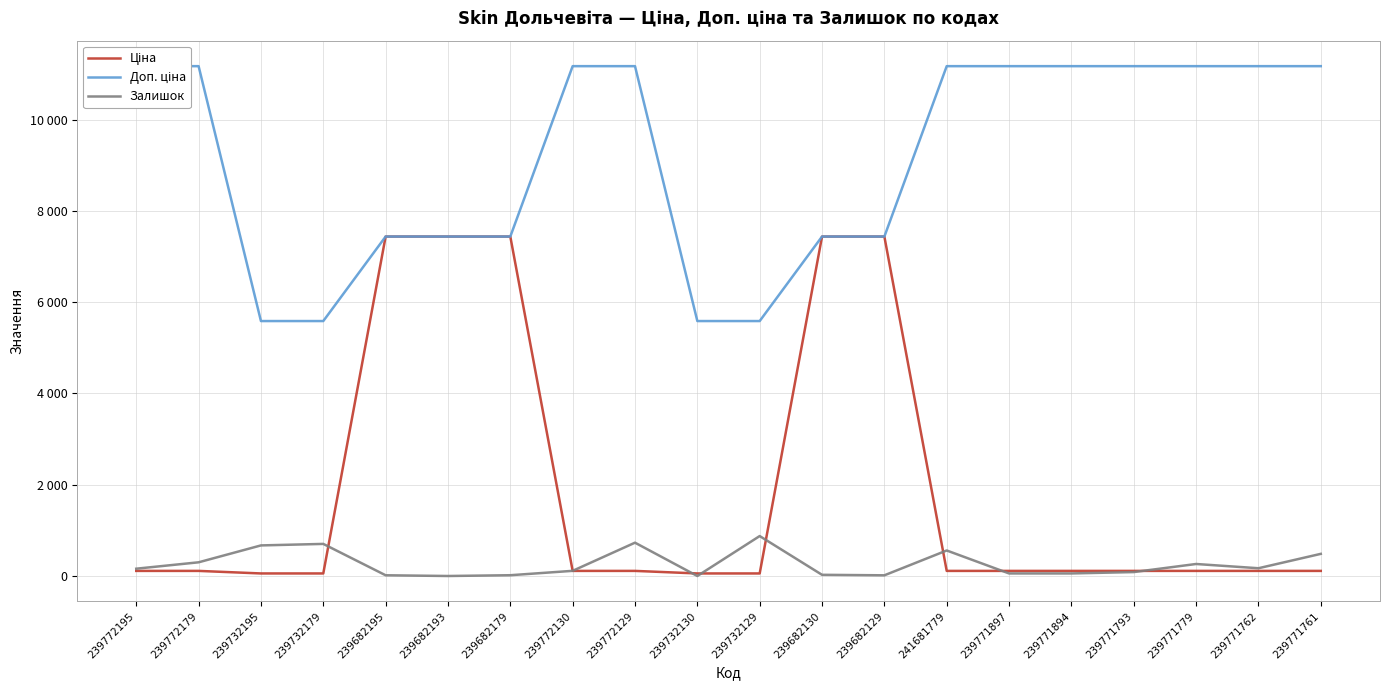

The value of Ціна at 239772130 is 167.7. True or false?

False